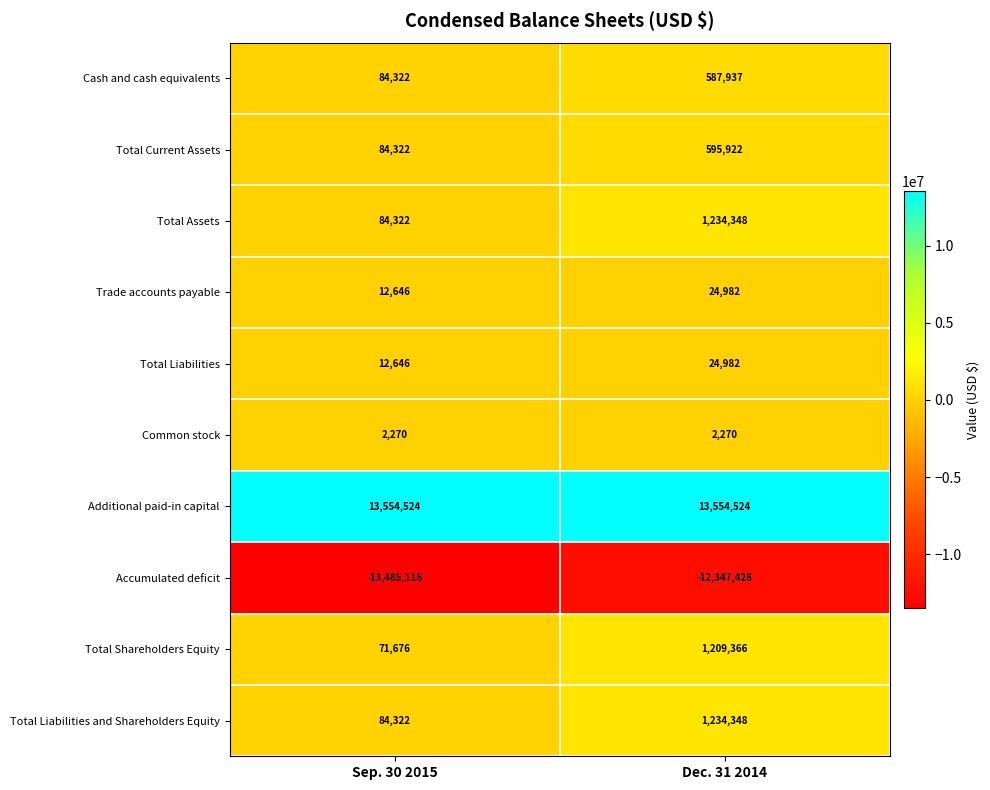

At how many categories does at least one series exceed 8931919?

2